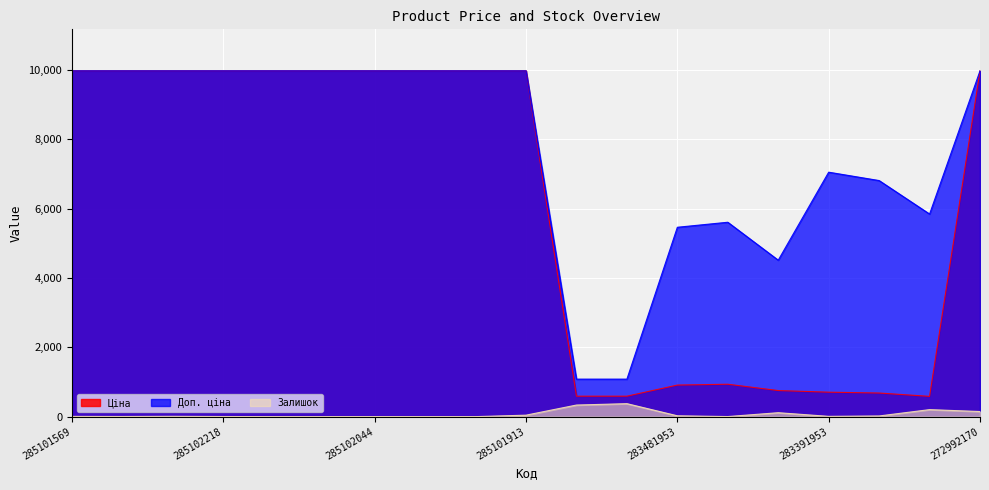

What is the total value across all series at 283451953?

6543.8